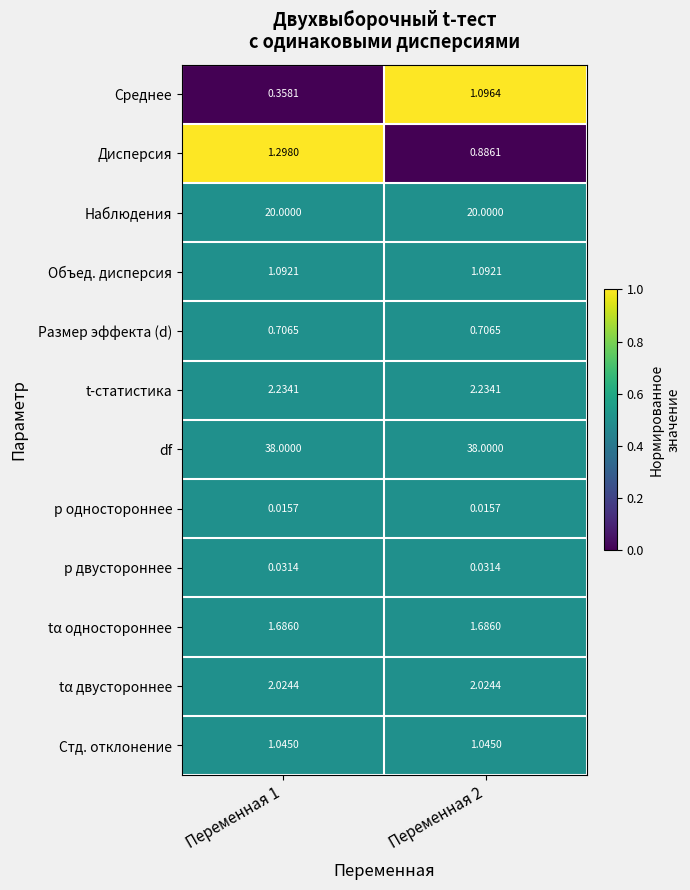

At Переменная 1, list the series in order from largest to smallest.

df, Наблюдения, t-статистика, tα двустороннее, tα одностороннее, Дисперсия, Объед. дисперсия, Стд. отклонение, Размер эффекта (d), Среднее, р двустороннее, р одностороннее